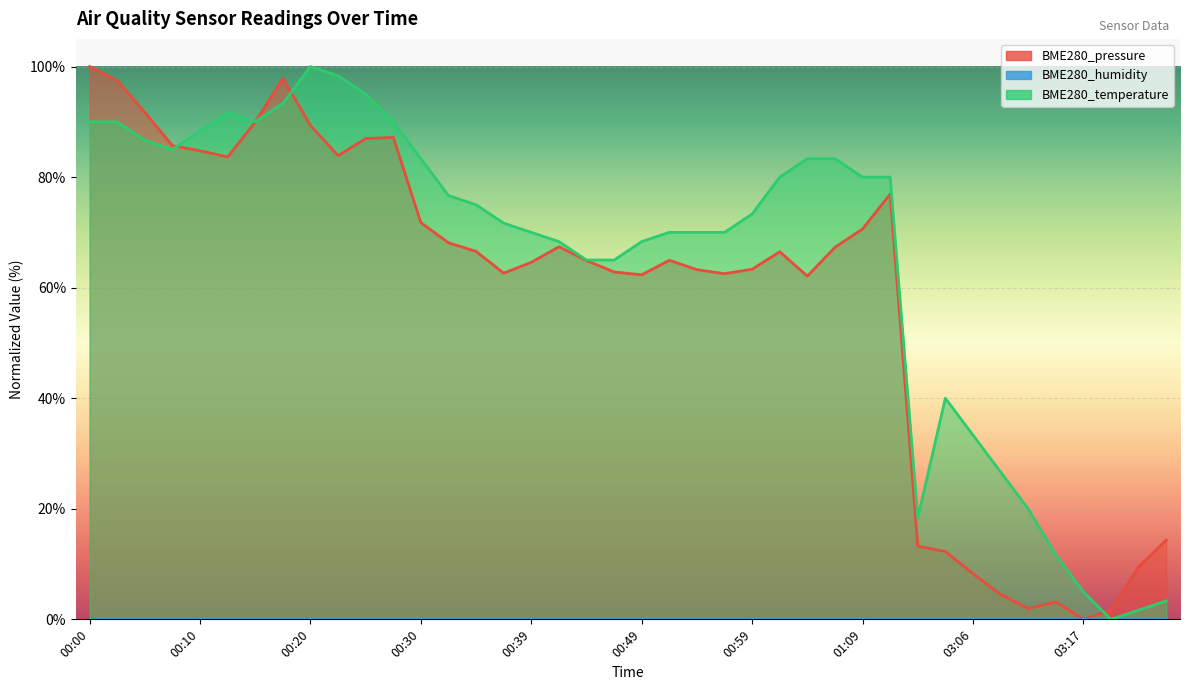

How many intersections are there between BME280_pressure and BME280_temperature?

4